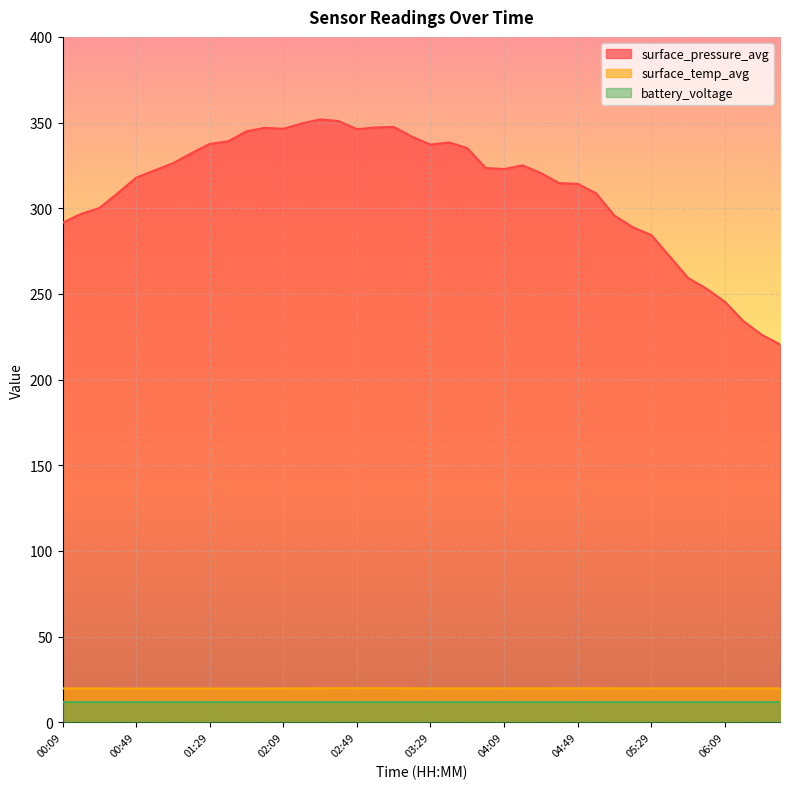

What is the lowest value of the surface_temp_avg series?

19.7